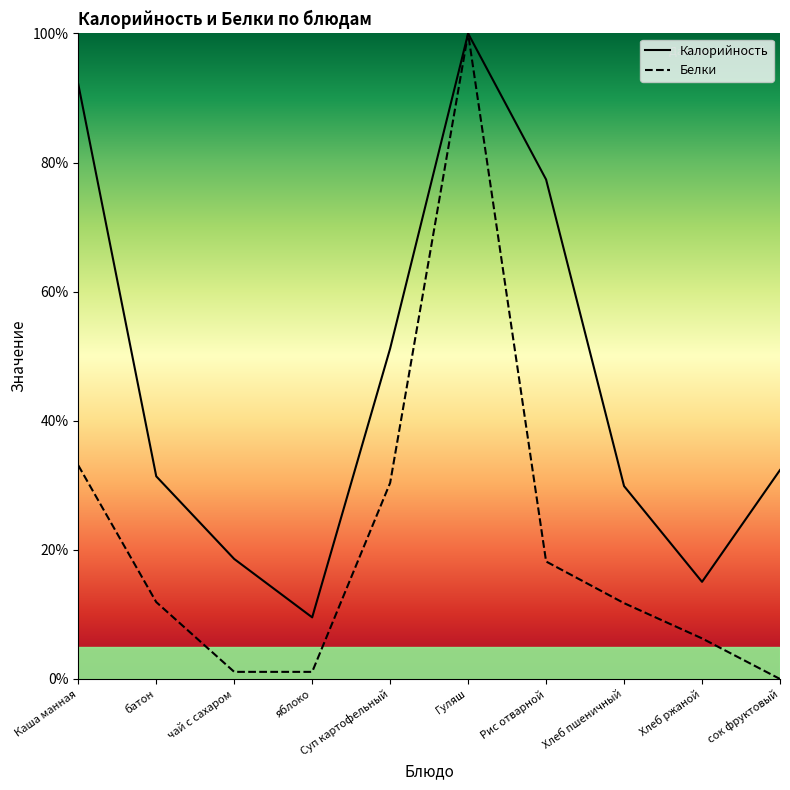

Which series has the largest total across all categories?

Калорийность